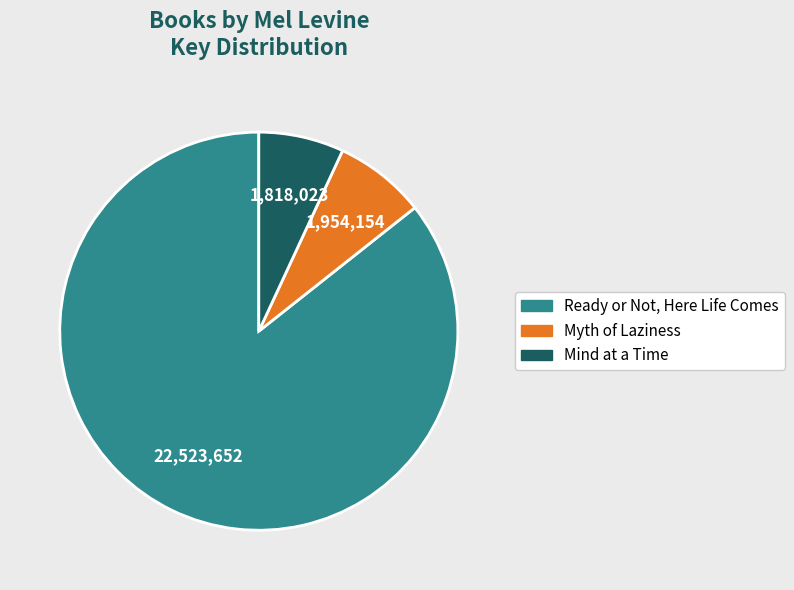

Rank the categories by value from highest to lowest.

Ready or Not, Here Life Comes, Myth of Laziness, Mind at a Time